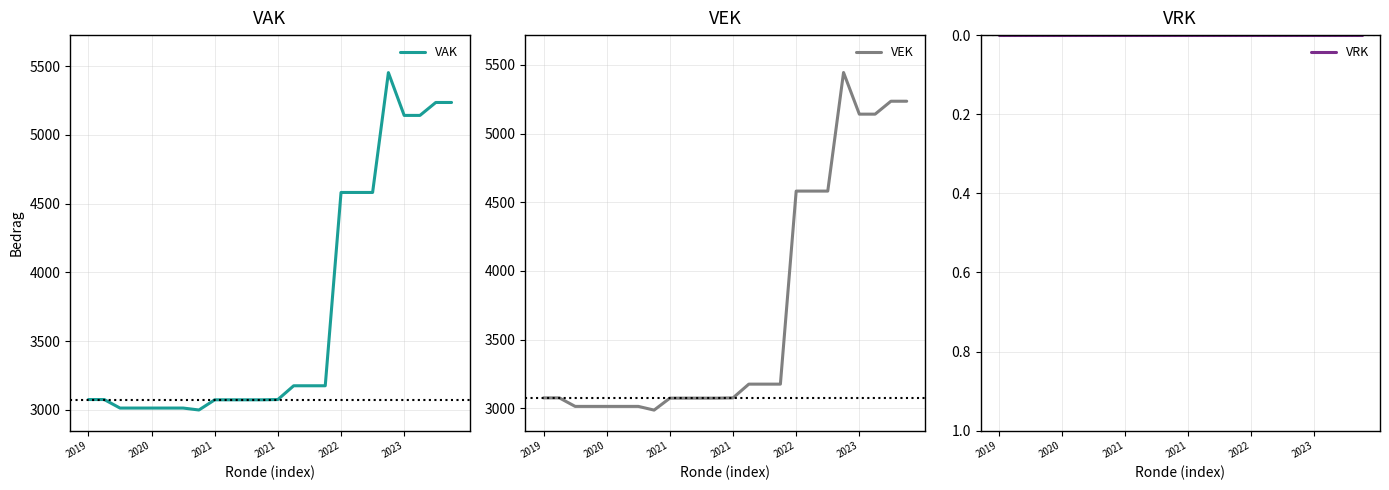

What is the sum of all VEK values?

89048